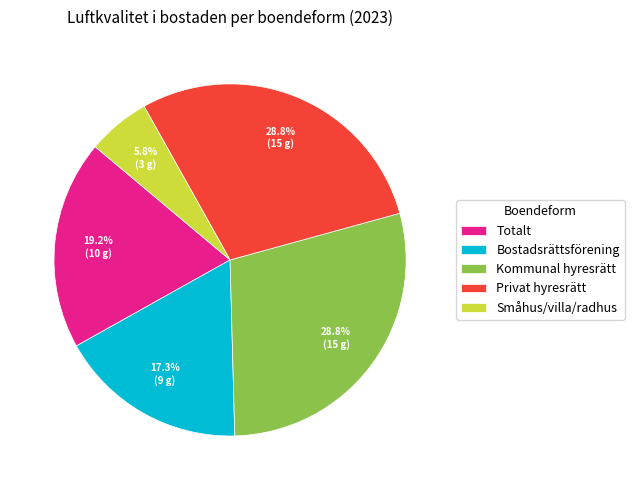

How many segments does this pie chart have?

5